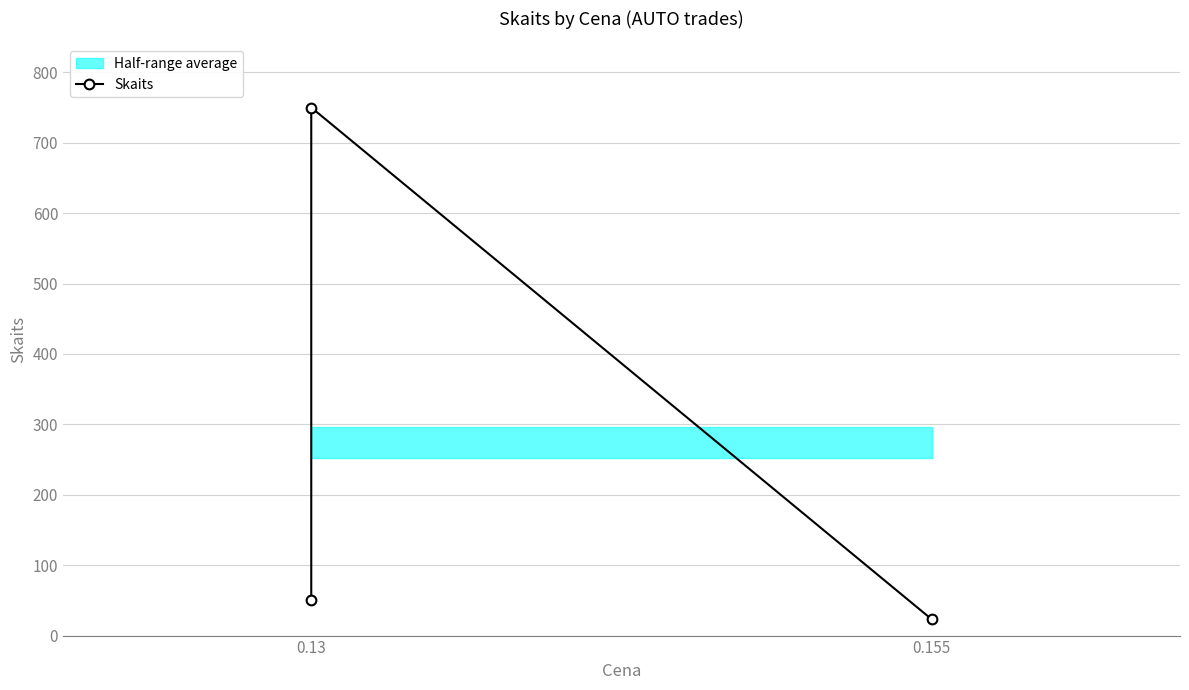

Reading right to left, extract all data points from this chart.

23	750	51